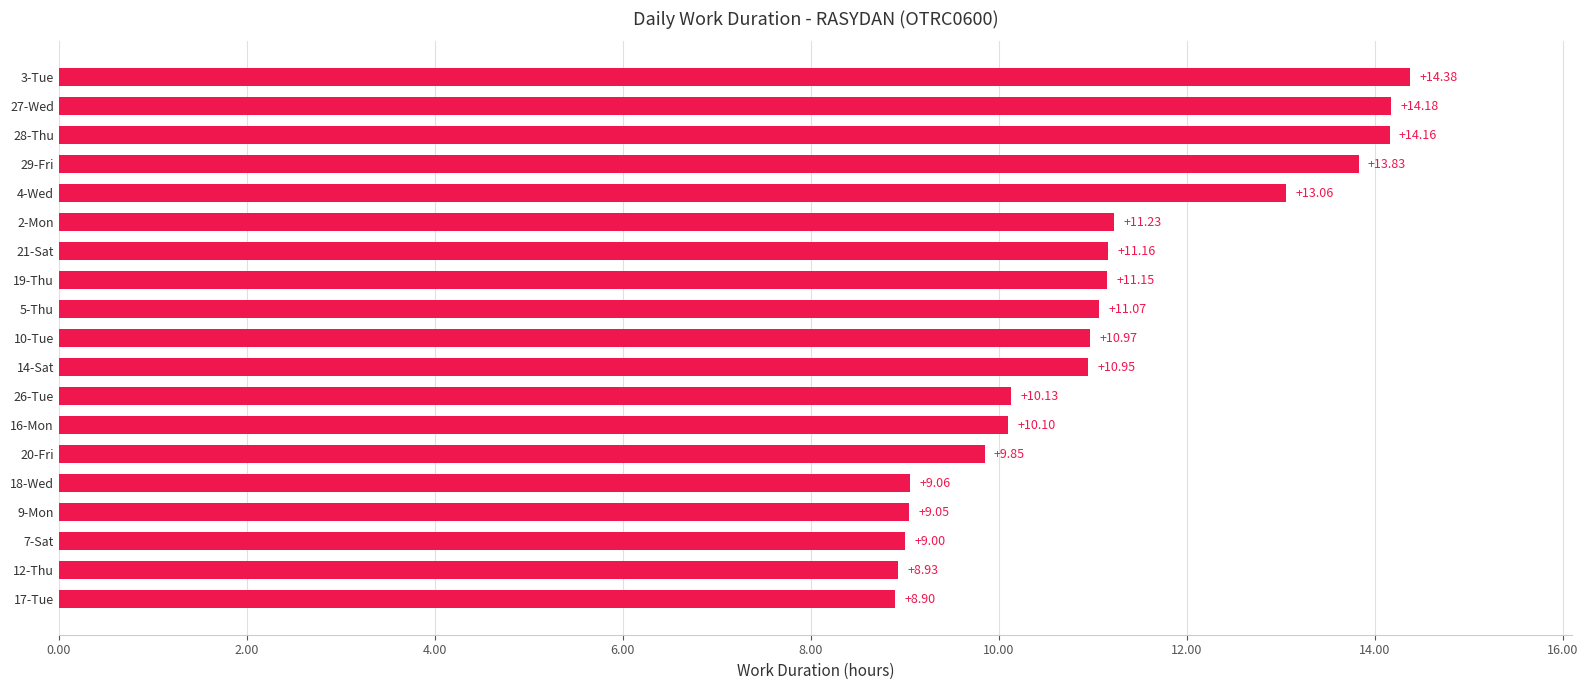

What is the sum of all values?

211.2